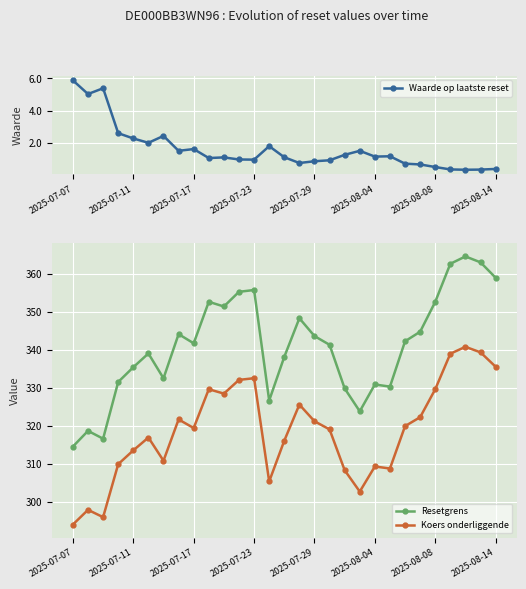

What is the difference between the Resetgrens values at 23 and 13?

18.2